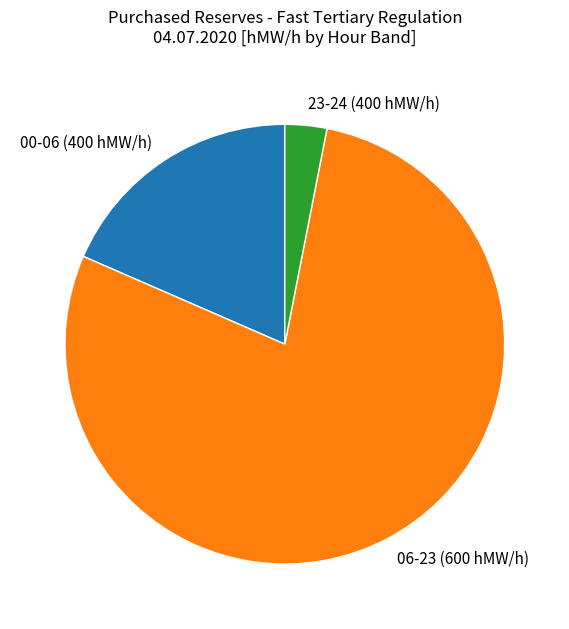

The 23-24 (400 hMW/h) slice represents 3% of the pie. True or false?

True